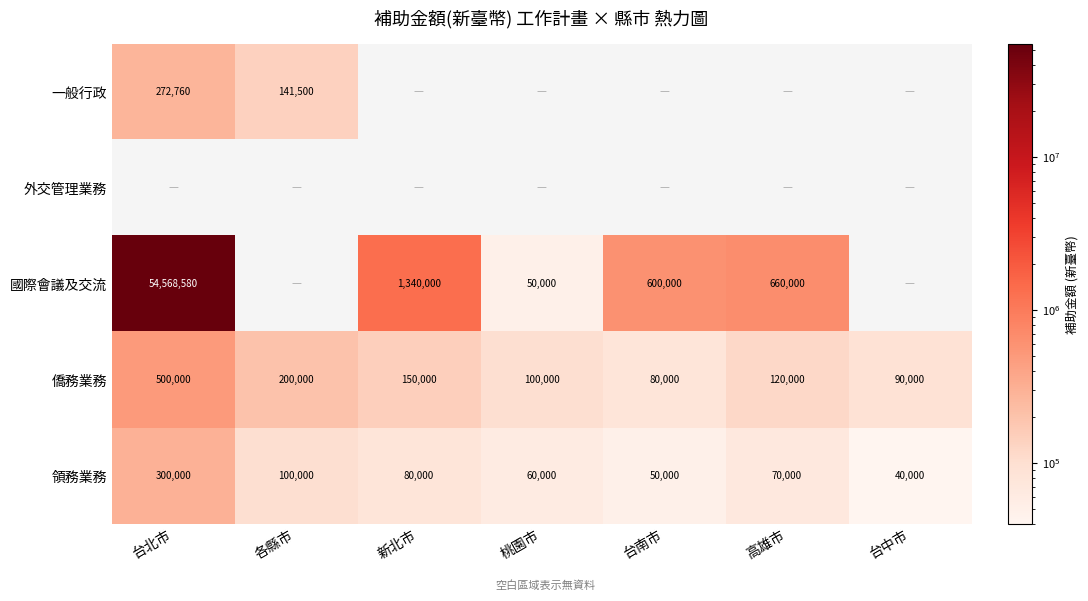

The value of 僑務業務 at 台中市 is 146193. True or false?

False